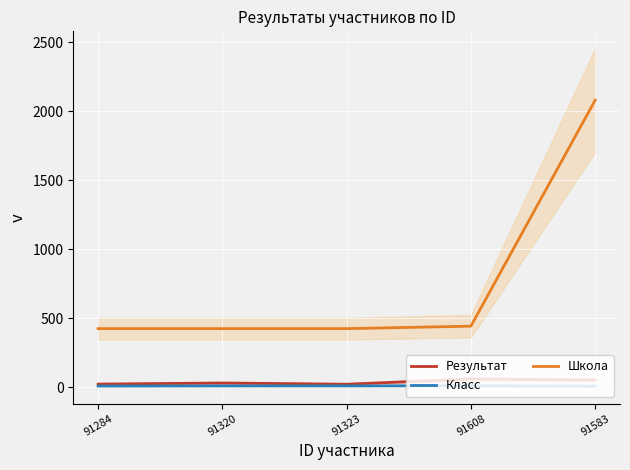

Which series has the largest total across all categories?

Школа